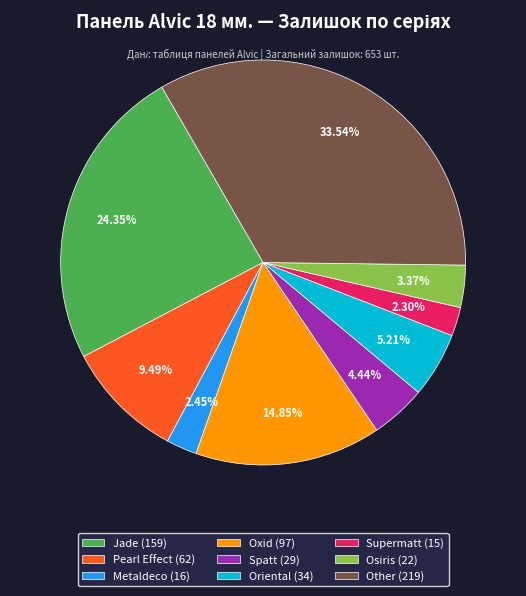

Does Pearl Effect account for over 50% of the chart?

No